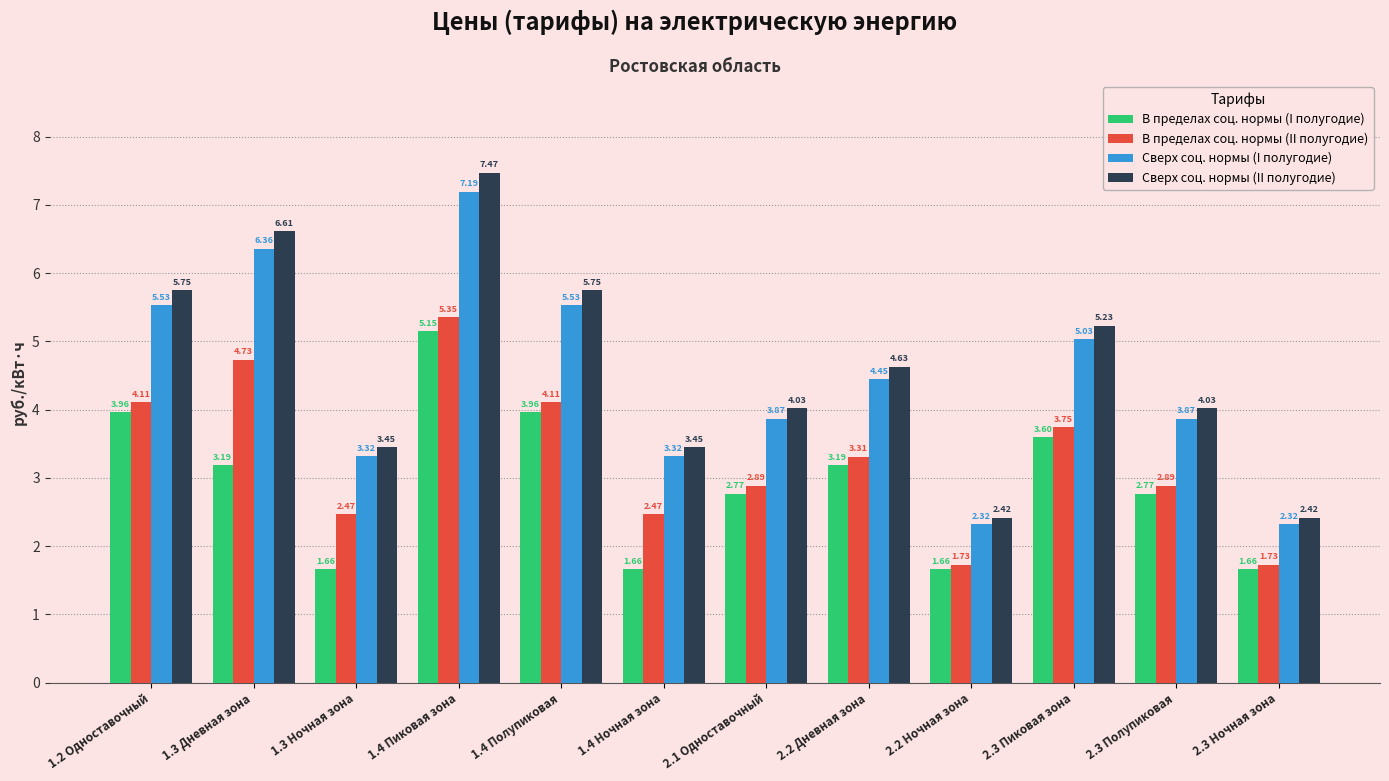

At which category is the sum across all series the highest?

1.4 Пиковая зона